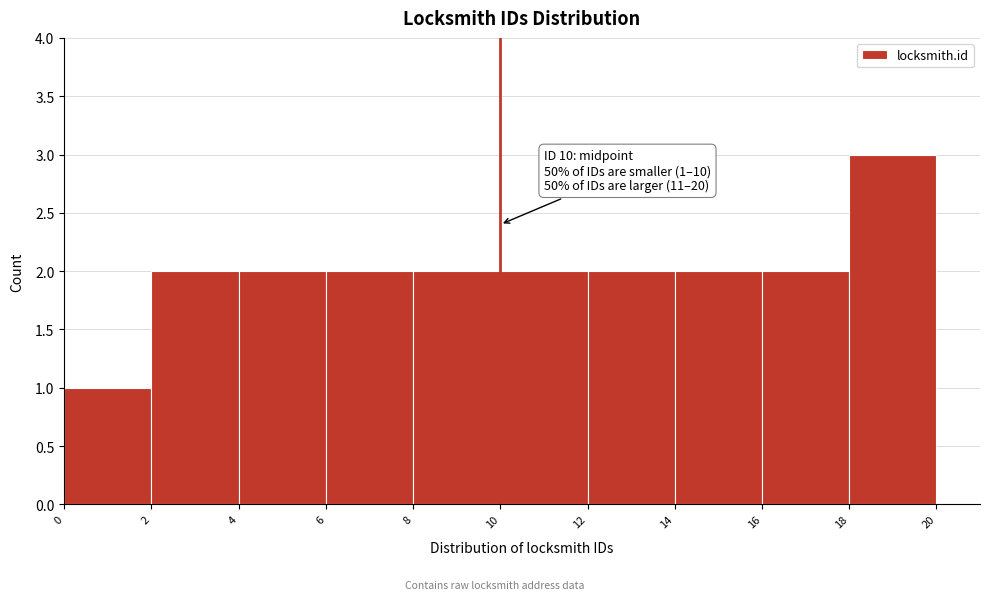

Over which range of the x-axis is the bar tallest?

18 to 20